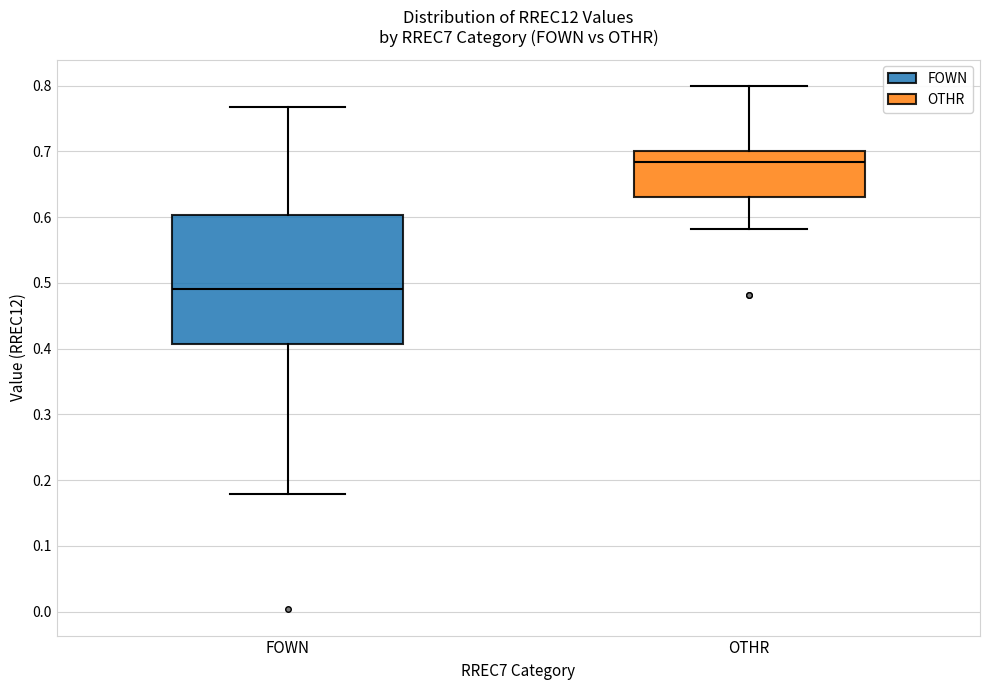

Reading left to right, transcribe this box plot: for each box, give where its median line is, the range the box spans, and where its two whiskers end, as read against the y-axis. The values are not printed on the chart, so give them approximately, as read against the axis.

FOWN: median 0.49, box 0.41 to 0.60, whiskers 0.18 to 0.77
OTHR: median 0.68, box 0.63 to 0.70, whiskers 0.58 to 0.80